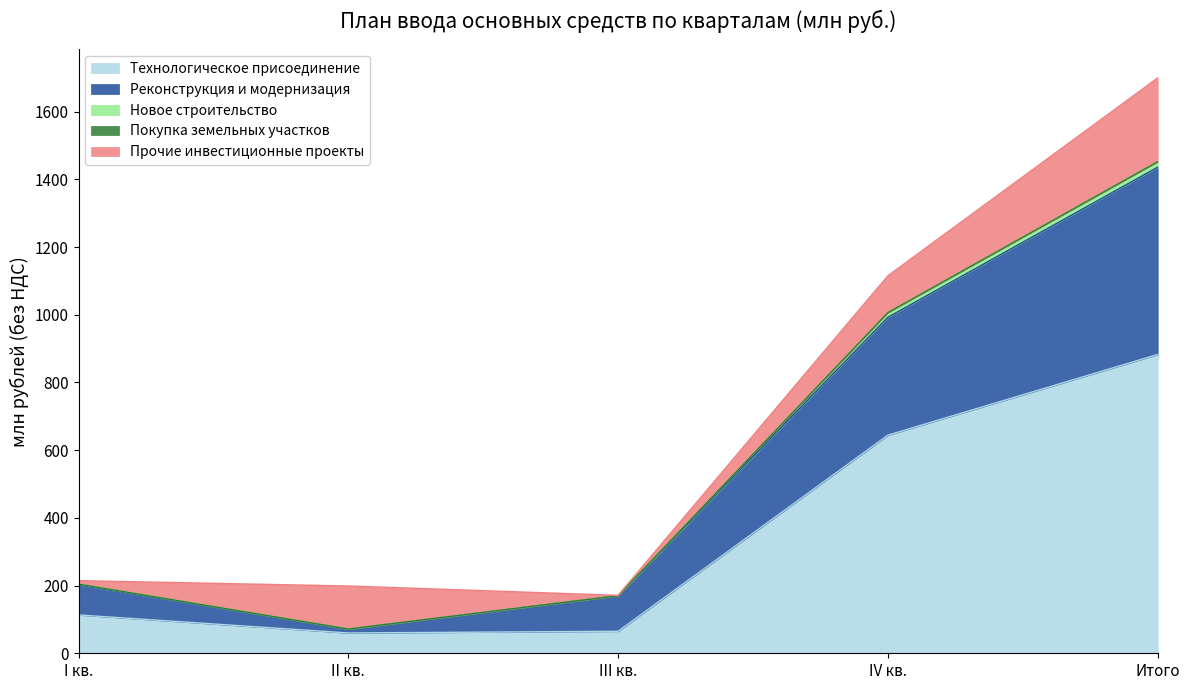

Which category has the highest value in the Технологическое присоединение series?

Итого